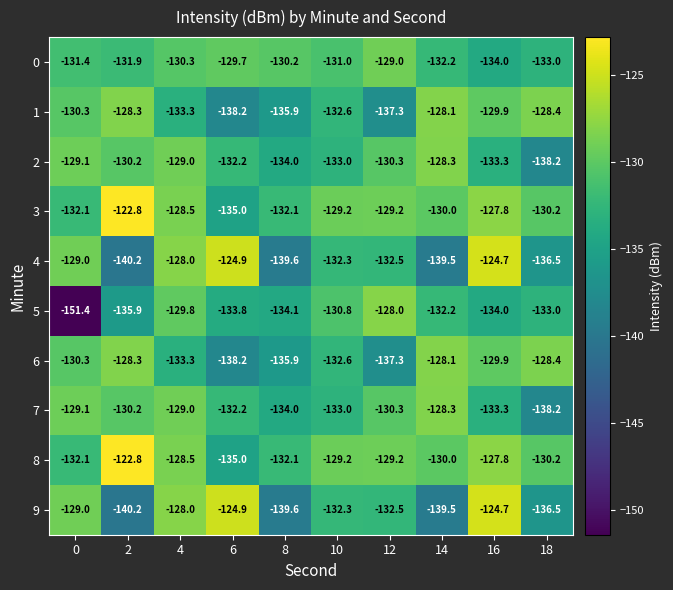

Where is 2 nearest to the value -133?

10